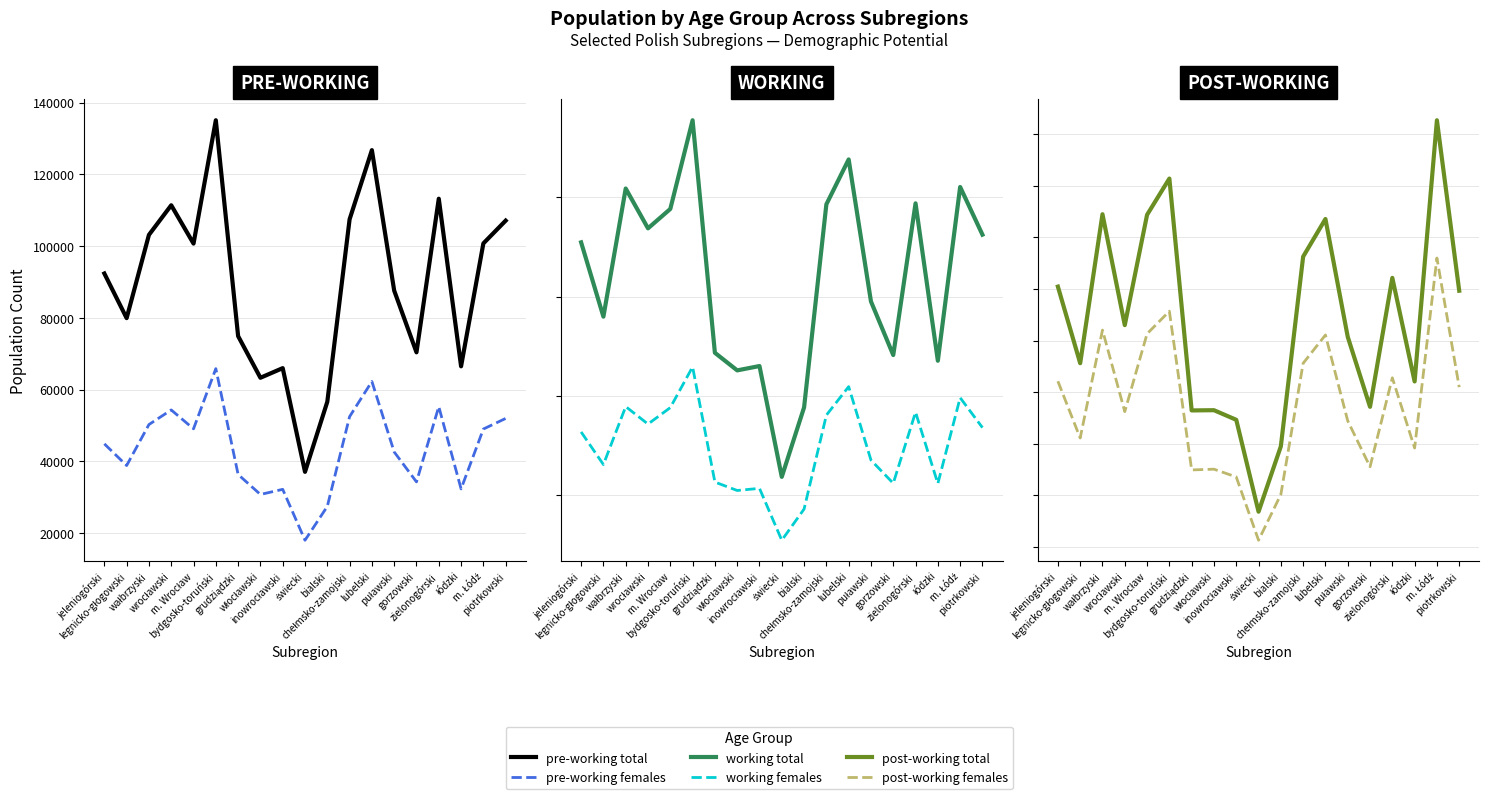

The value of pre-working total at łódzki is 13905. True or false?

False